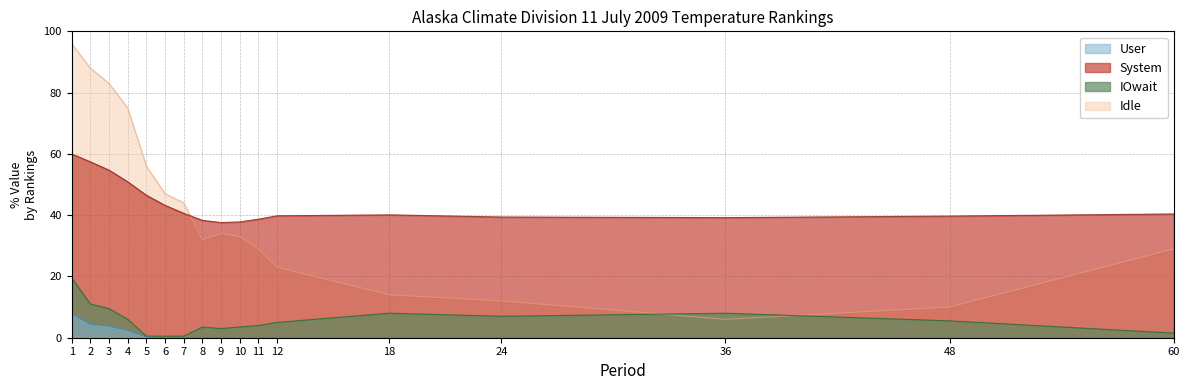

Between which two adjacent categories do Value and Low Rank first intersect?

7 and 8